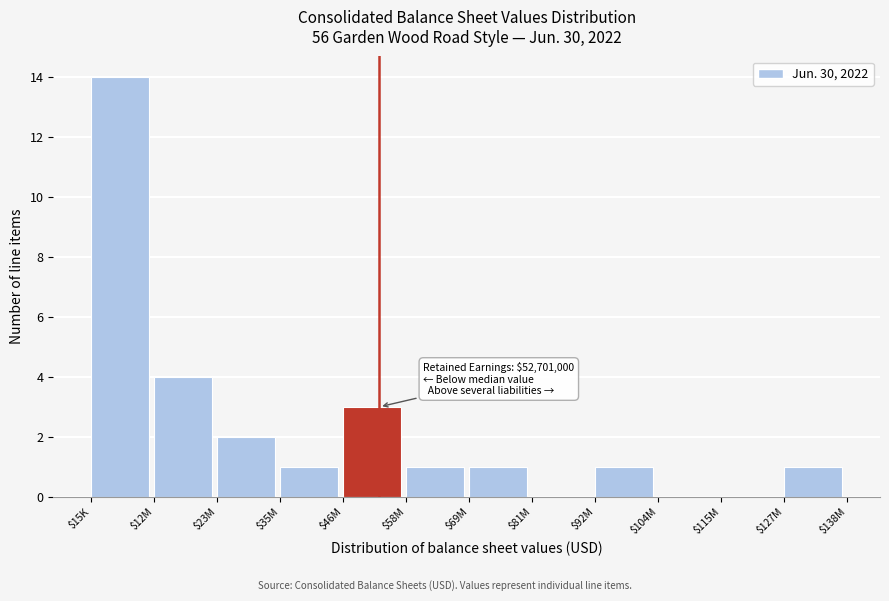

Is it true that the value at $35M is 1?

True